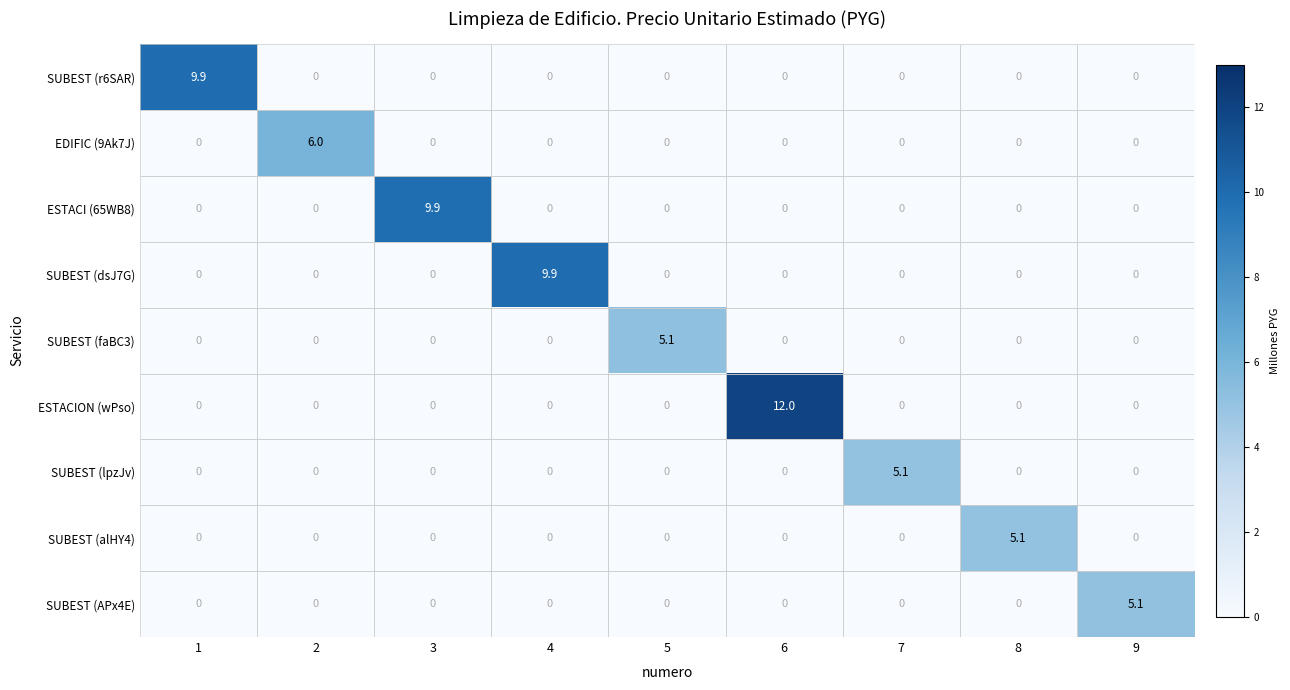

What is the difference between the highest and lowest values at 4?

9.9